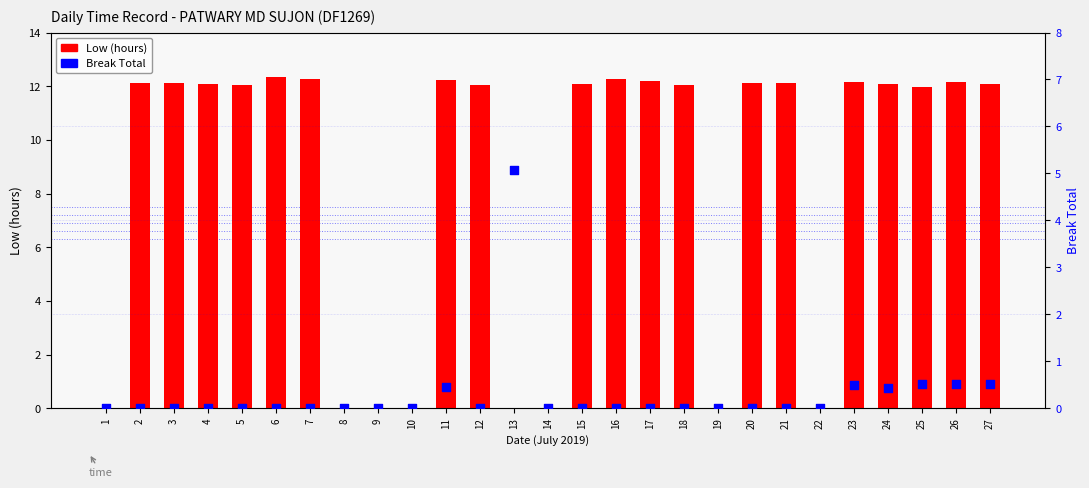

Is the value of Break Total at 17 greater than the value of Low (hours) at 19?

No